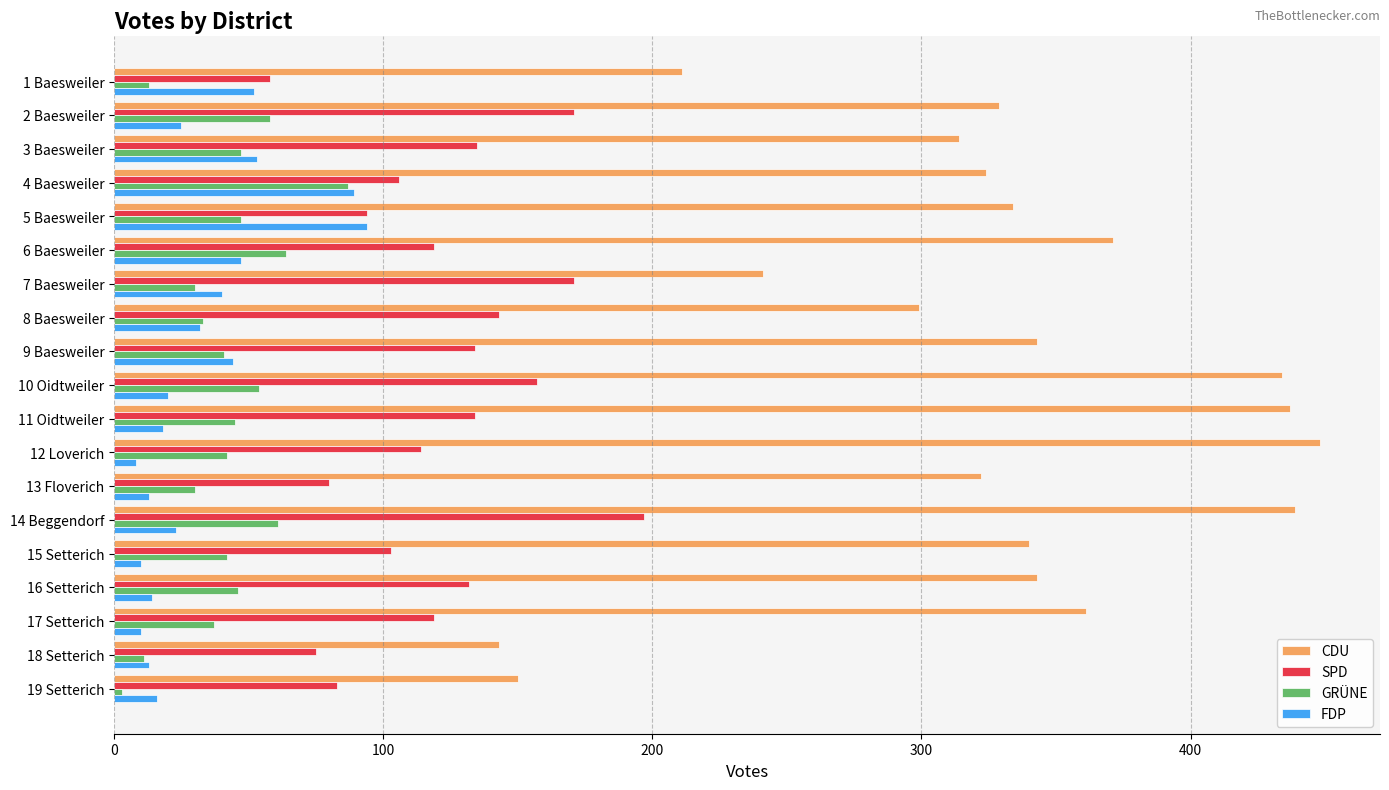

What are all the series names shown in the legend?

CDU, SPD, GRÜNE, FDP